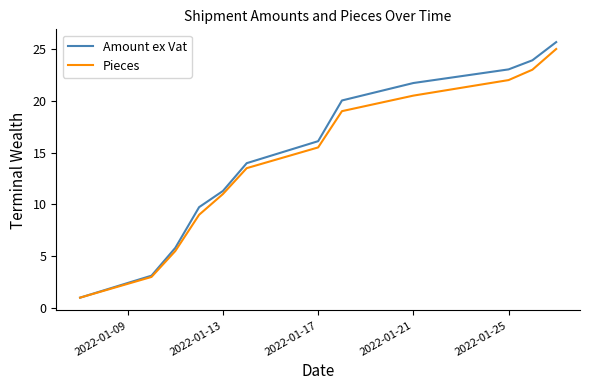

Which series has the largest total across all categories?

Amount ex Vat